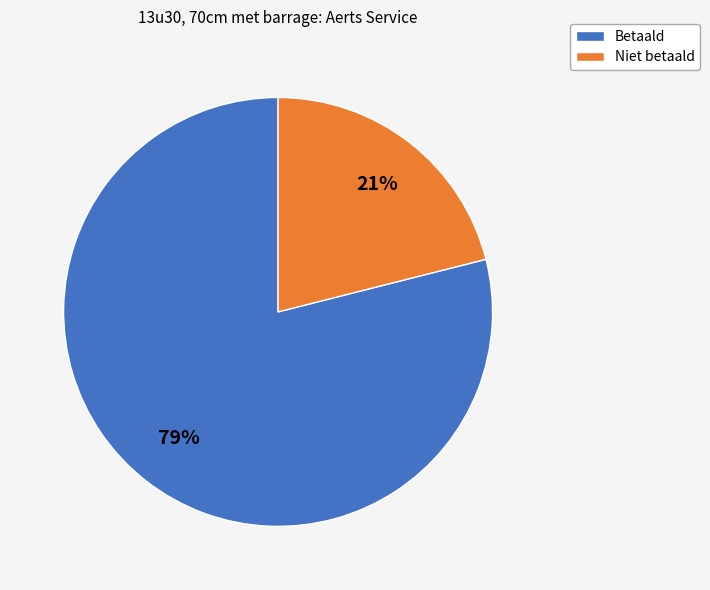

Between Betaald and Niet betaald, which is larger?

Betaald